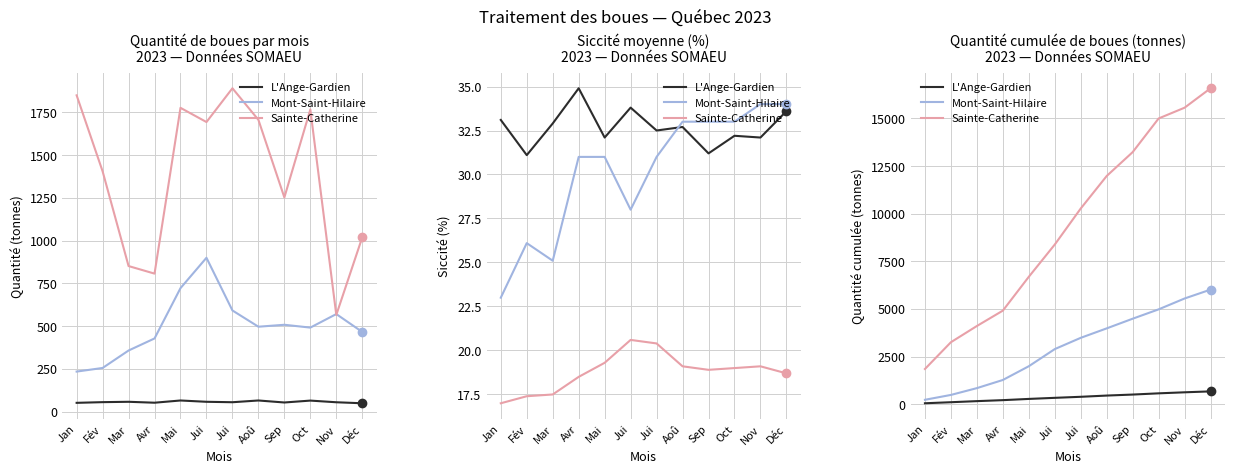

What is the label of the 9th point from the right?

Avr